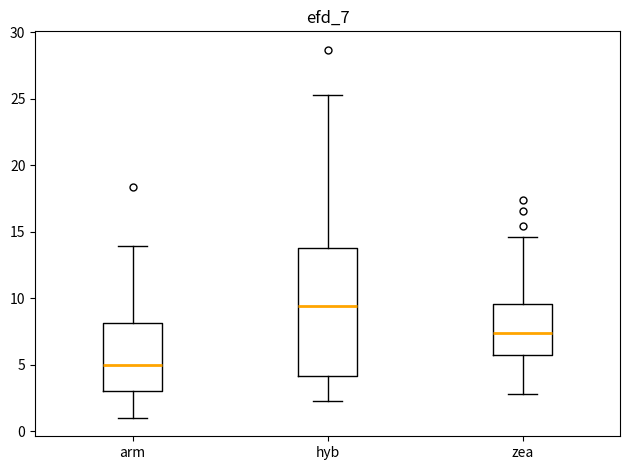

Reading left to right, read every box against the y-axis: the position of its median line, the range the box covers, and the ends of its whiskers. The values are not printed on the chart, so give them approximately, as read against the axis.

arm: median 5.0, box 3.0 to 8.0, whiskers 1.0 to 14.0
hyb: median 9.5, box 4.0 to 14.0, whiskers 2.5 to 25.5
zea: median 7.5, box 6.0 to 9.5, whiskers 3.0 to 14.5